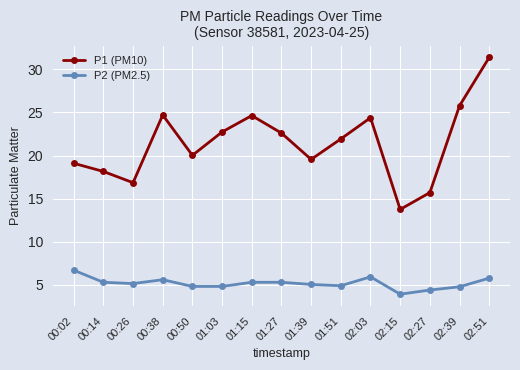

What is the difference between the second highest and minimum values in the P1 (PM10) series?

12.0